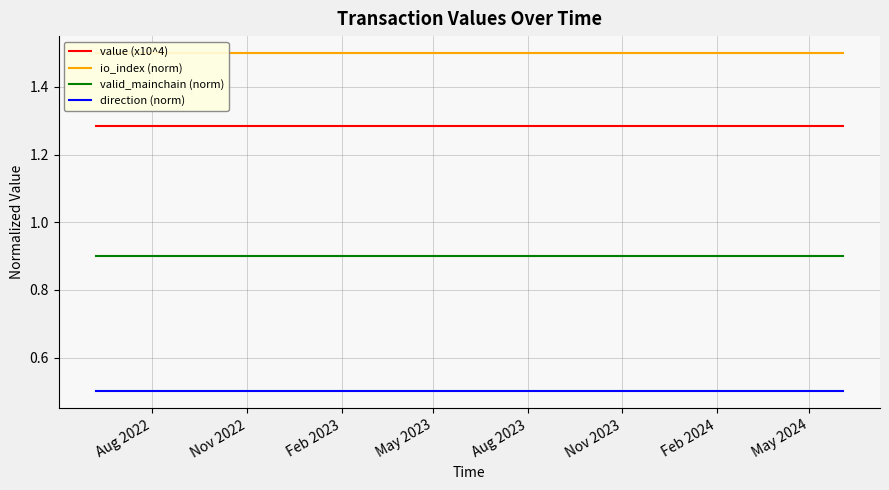

Rank the series by their maximum value, from highest to lowest.

io_index (norm), value (x10^4), valid_mainchain (norm), direction (norm)